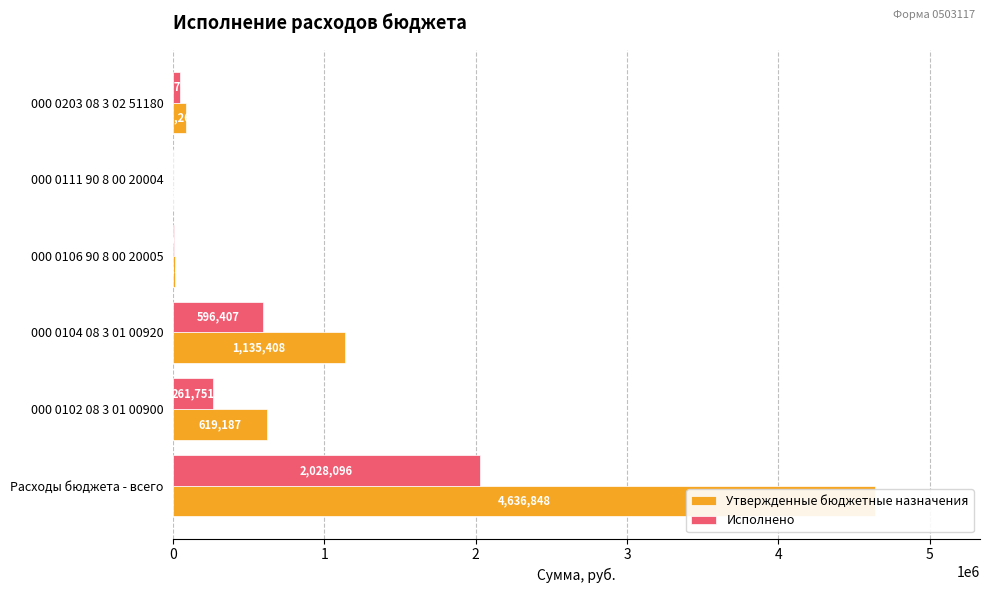

What is the difference between the maximum and minimum values in the Утвержденные бюджетные назначения series?

4636348.1